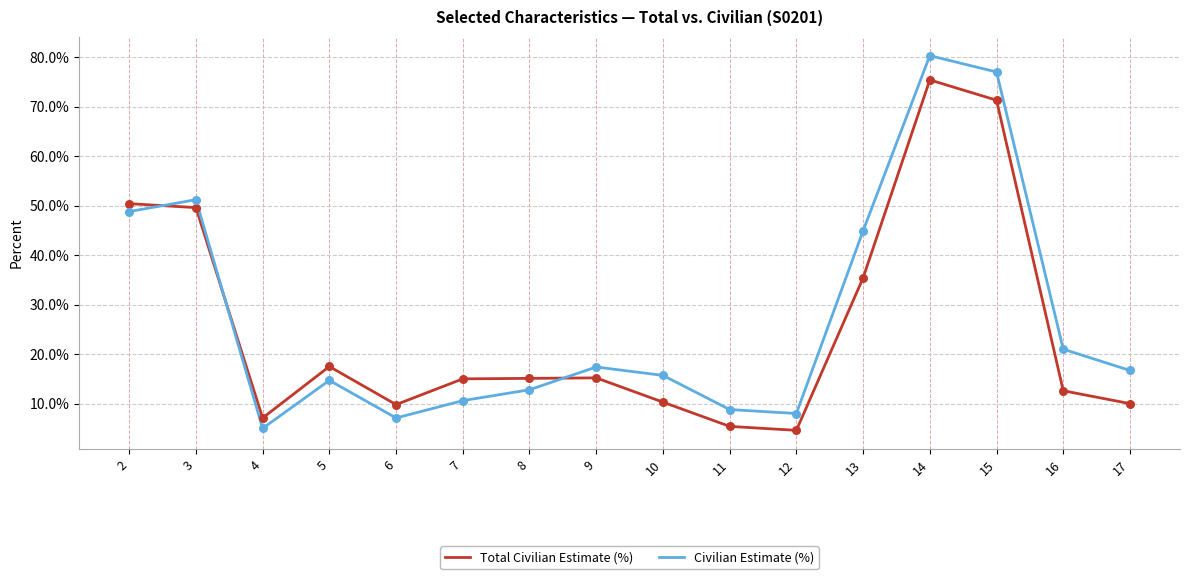

Which series has the largest range (max minus min)?

Civilian Estimate (%)